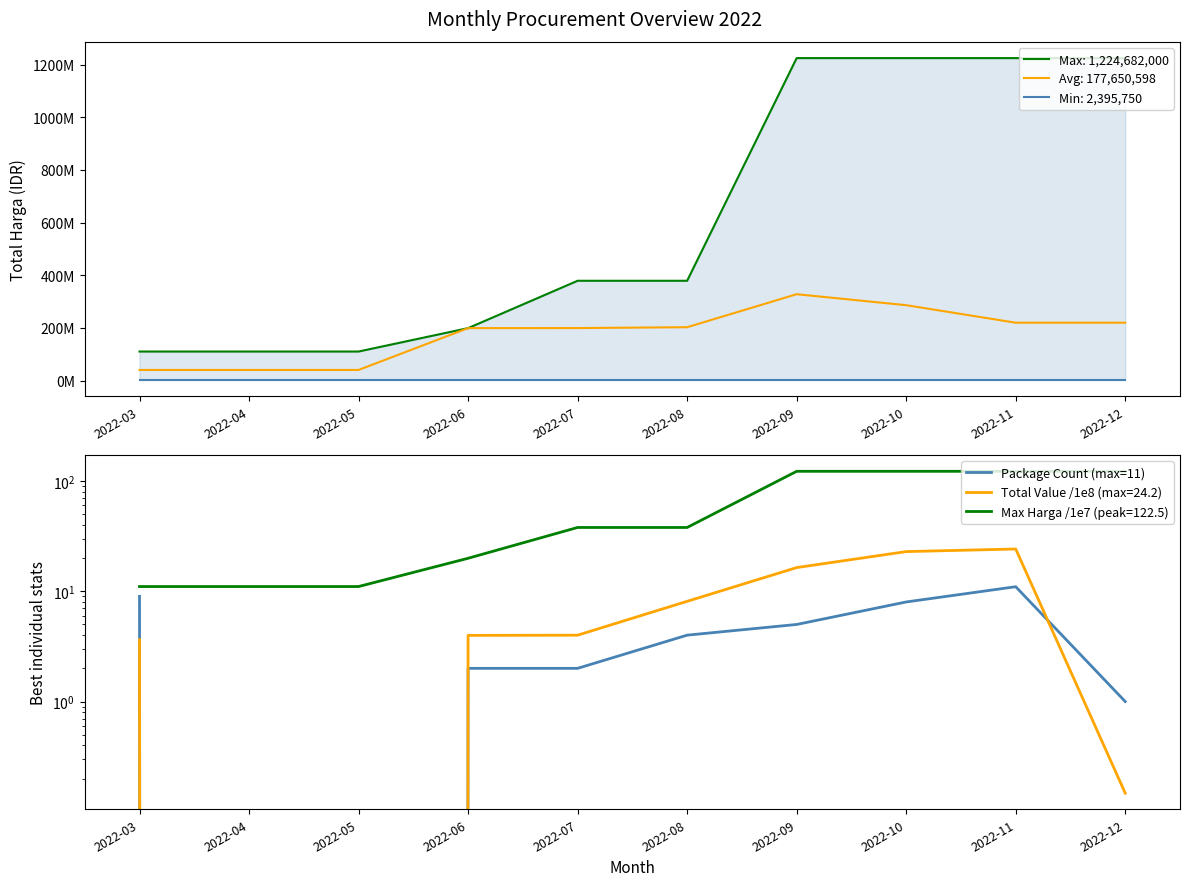

Between 2022-11 and 2022-10, which is larger?

2022-11